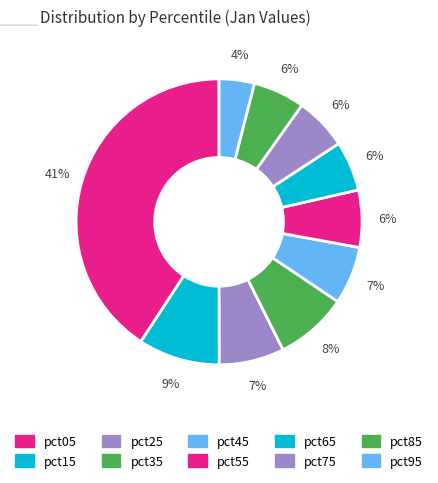

To the nearest percent, what is the difference between the pct45 and pct05 slice percentages?

34%